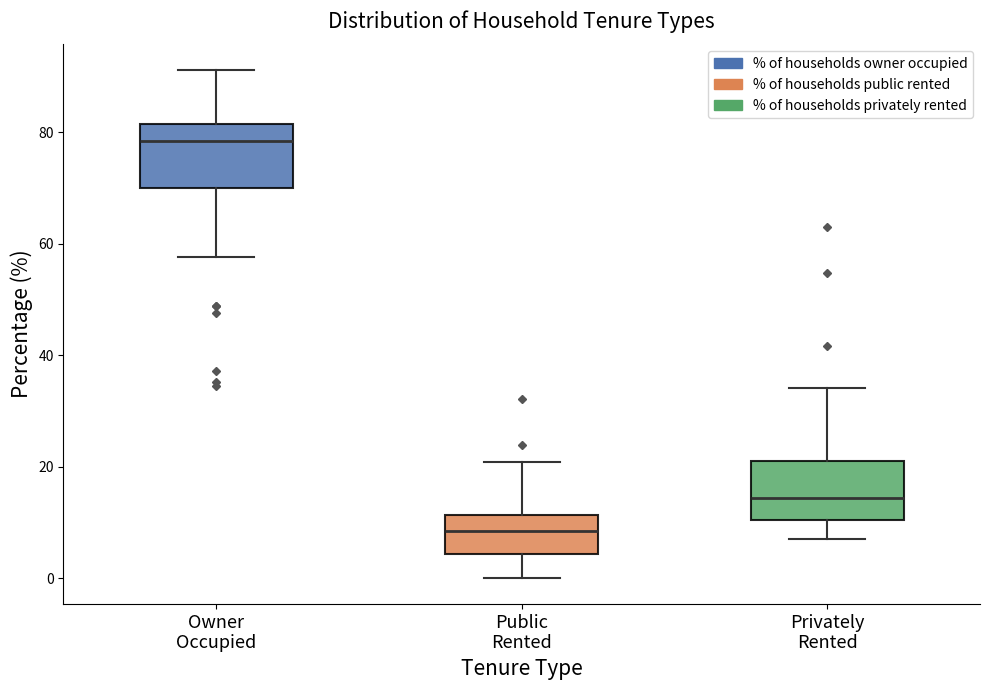

Which box has the lowest median line?

Public Rented